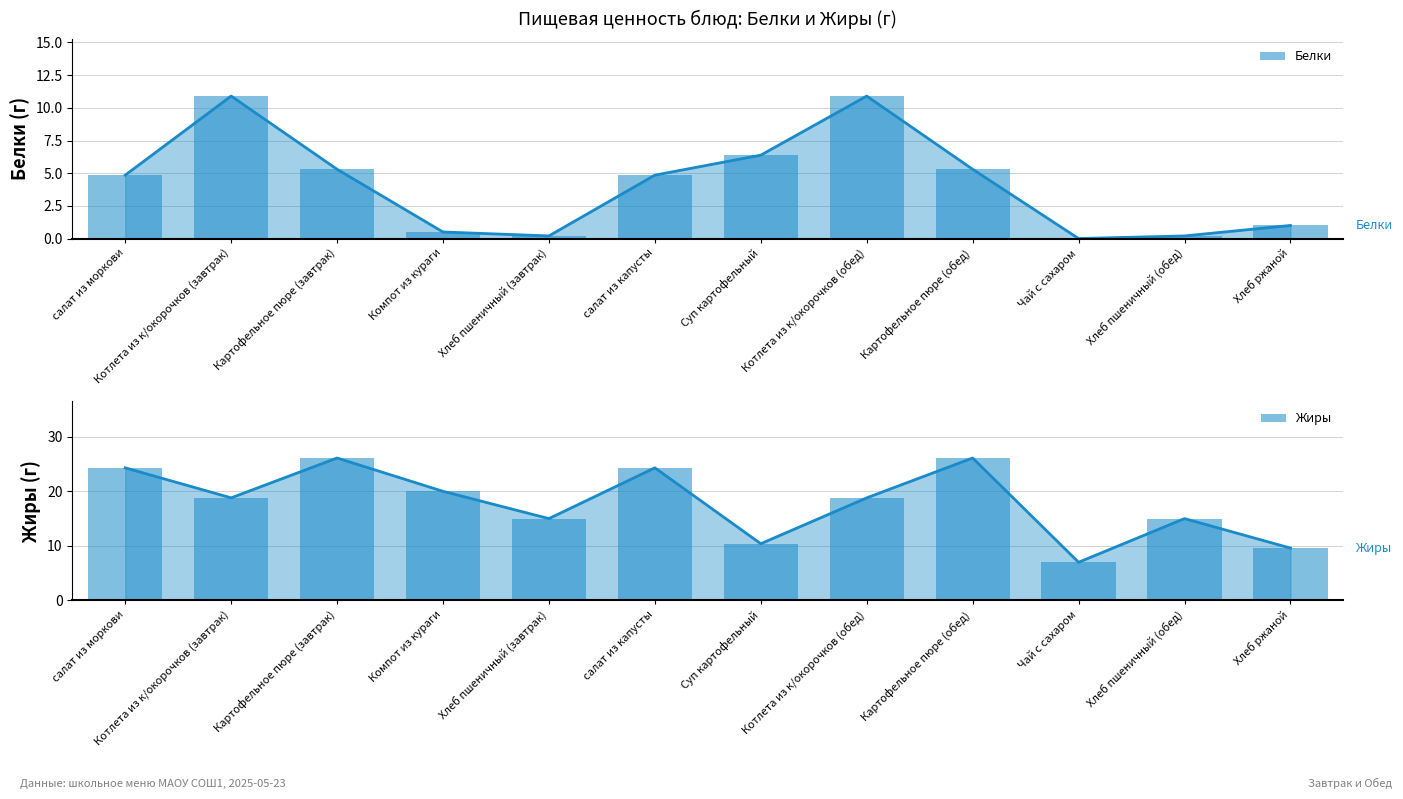

What is the difference between the Жиры values at Суп картофельный and салат из капусты?

13.9